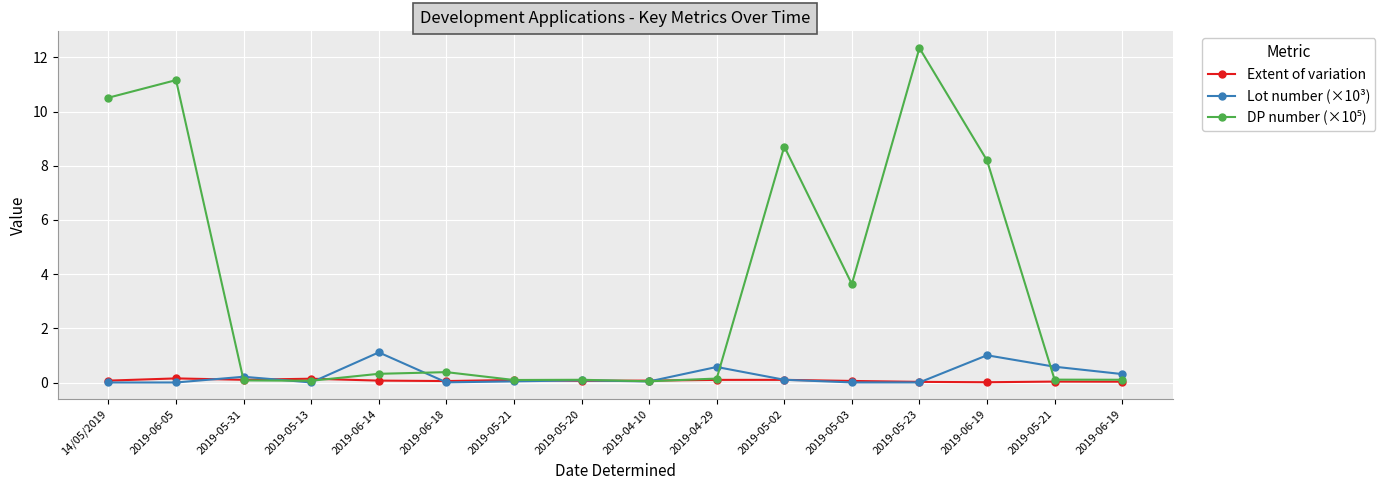

Rank the series at 2019-06-18 from lowest to highest value.

Lot number (×10³), Extent of variation, DP number (×10⁵)